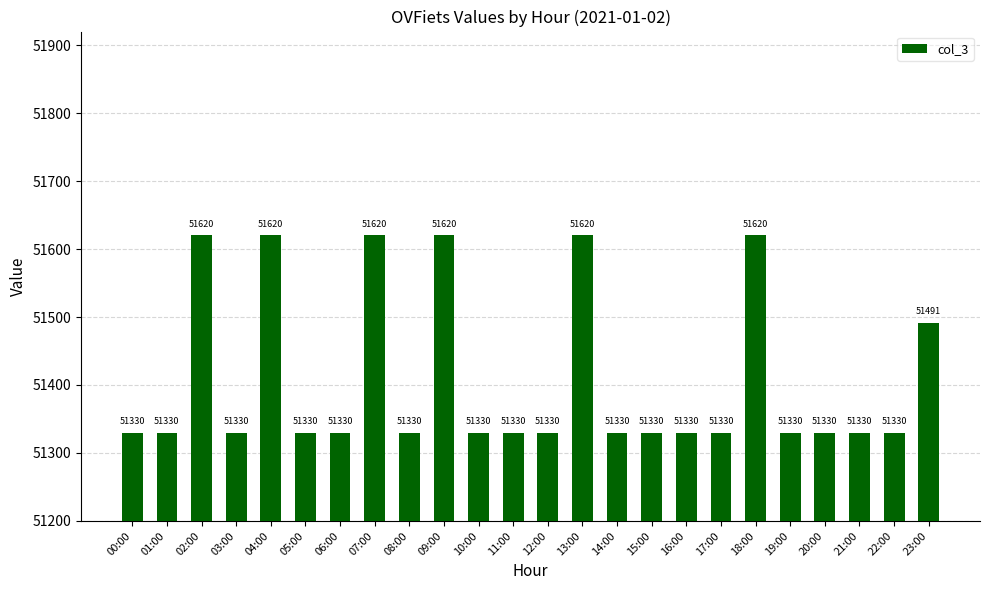

How many bars are there in total?

24